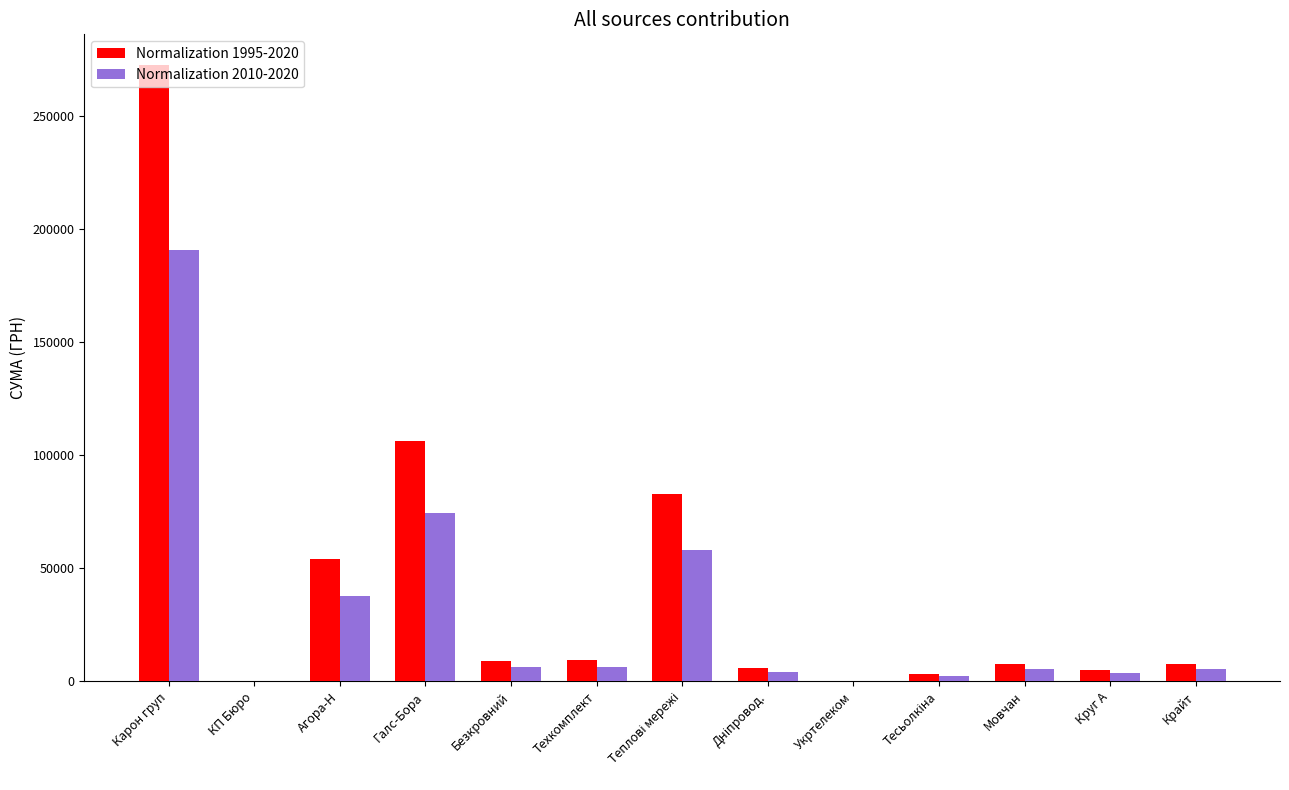

The value of Normalization 1995-2020 at Крайт is 7730.8. True or false?

True